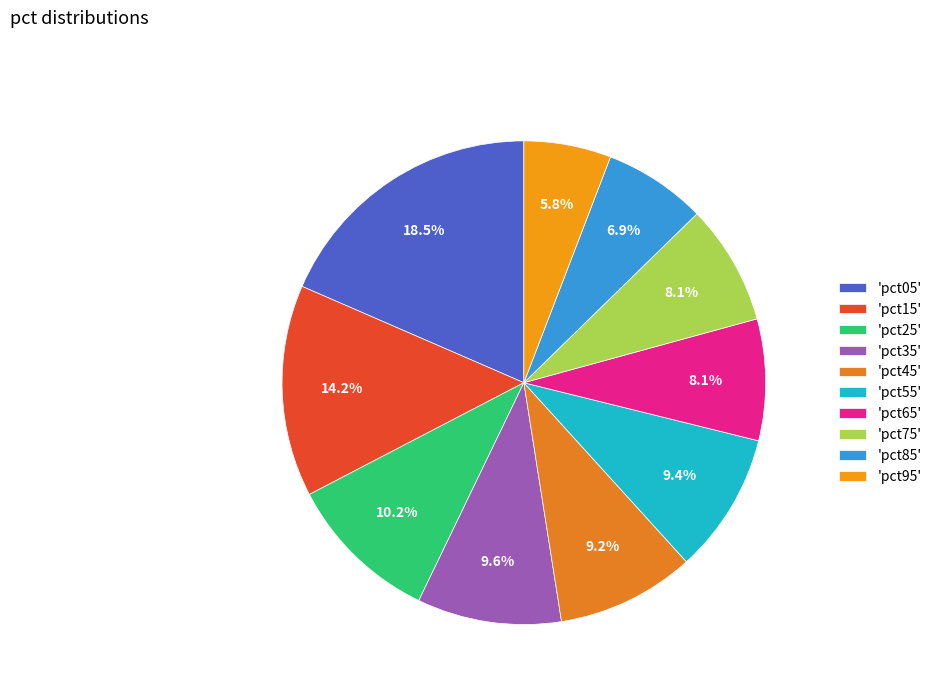

How many segments does this pie chart have?

10